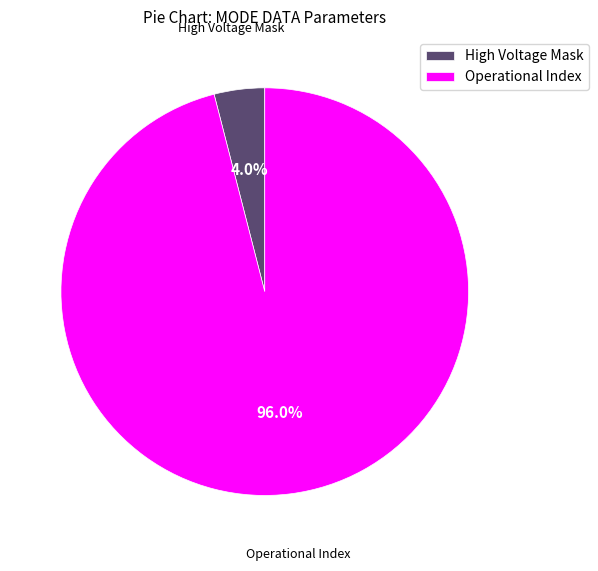

Which slice represents more than half of the pie?

Operational Index